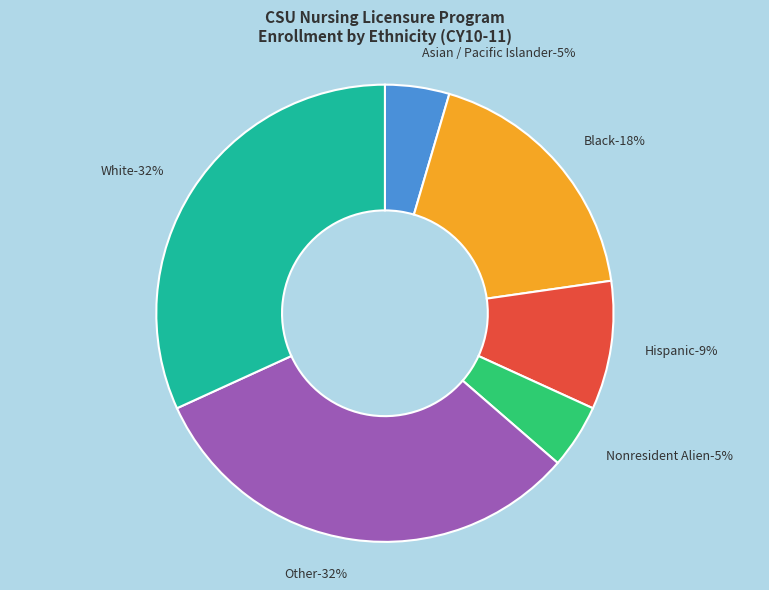

Which category has the biggest portion of the pie?

Other